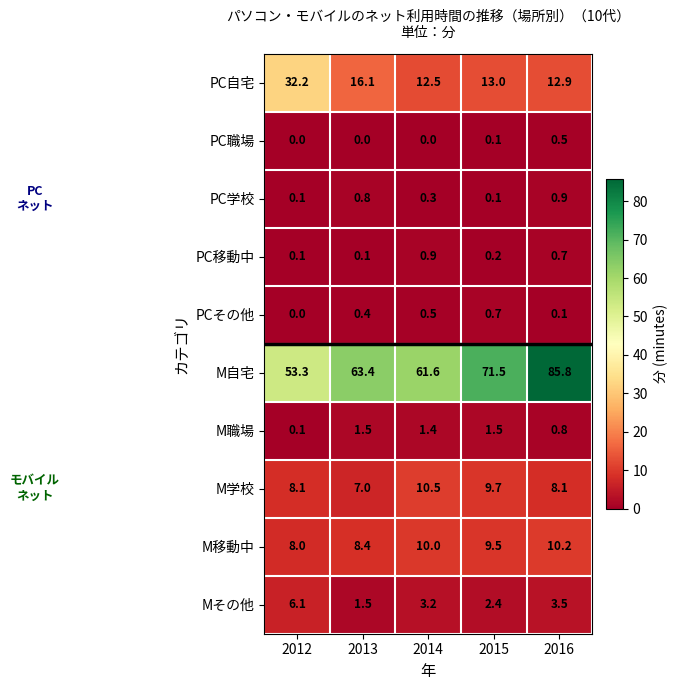

What is the highest value of the M職場 series?

1.5